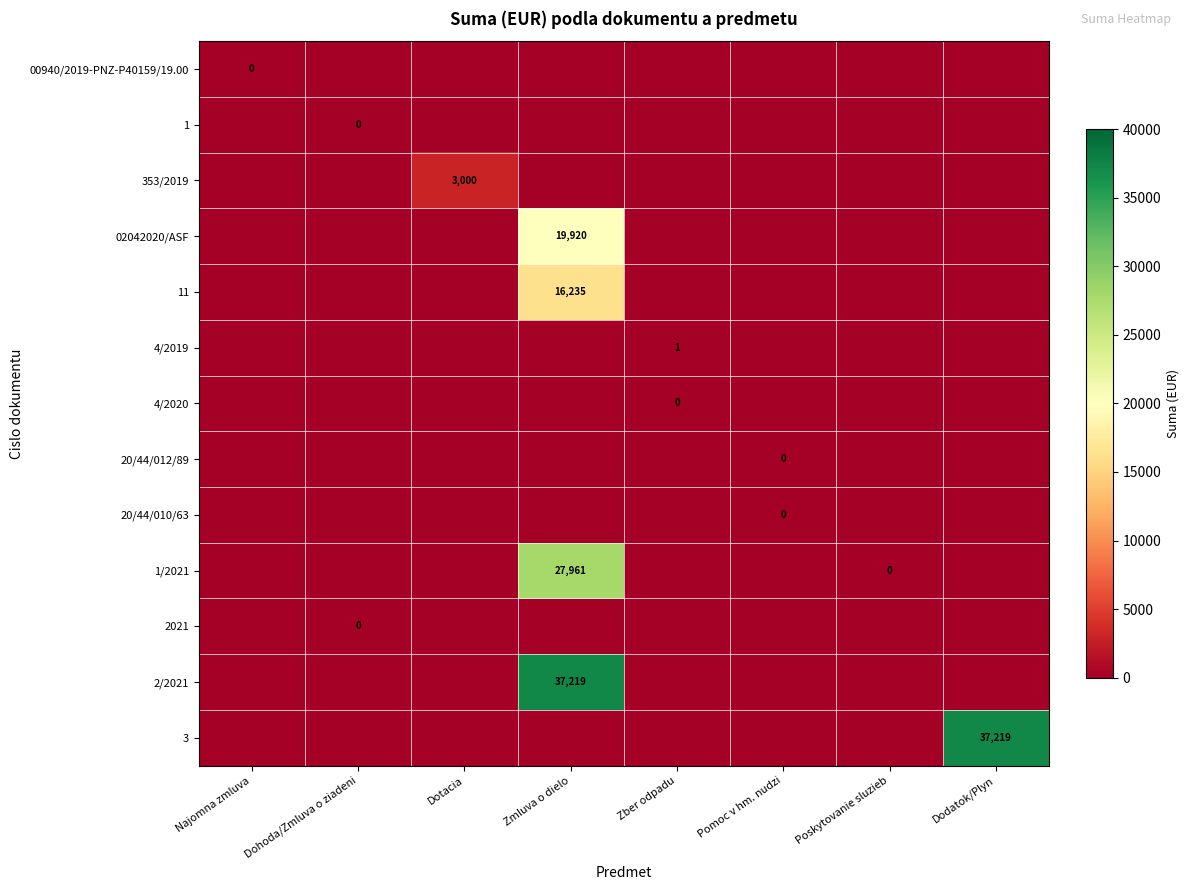

Which label corresponds to the smallest value in the chart?

Dohoda/Zmluva o ziadeni